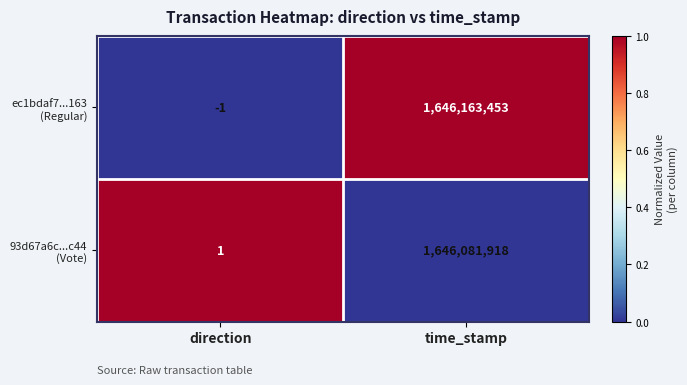

At which category is the sum across all series the highest?

time_stamp